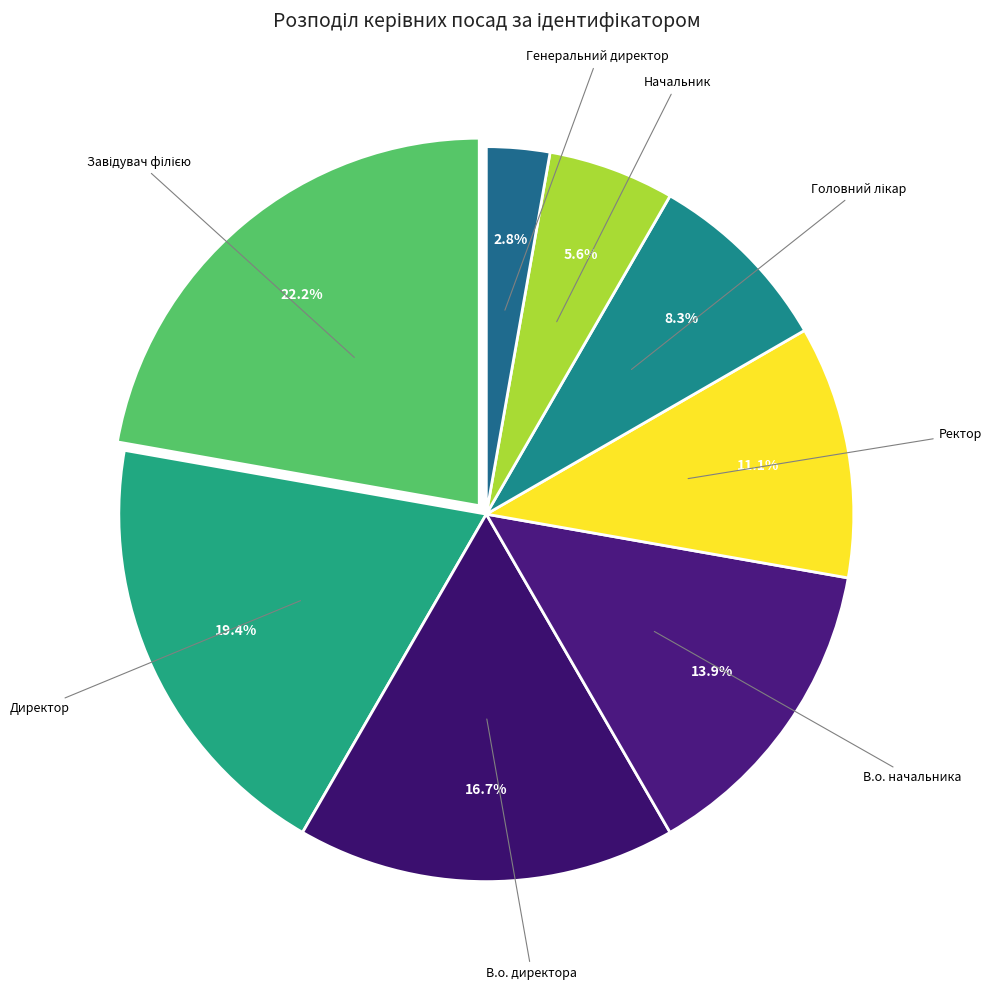

Does any single category account for the majority?

No